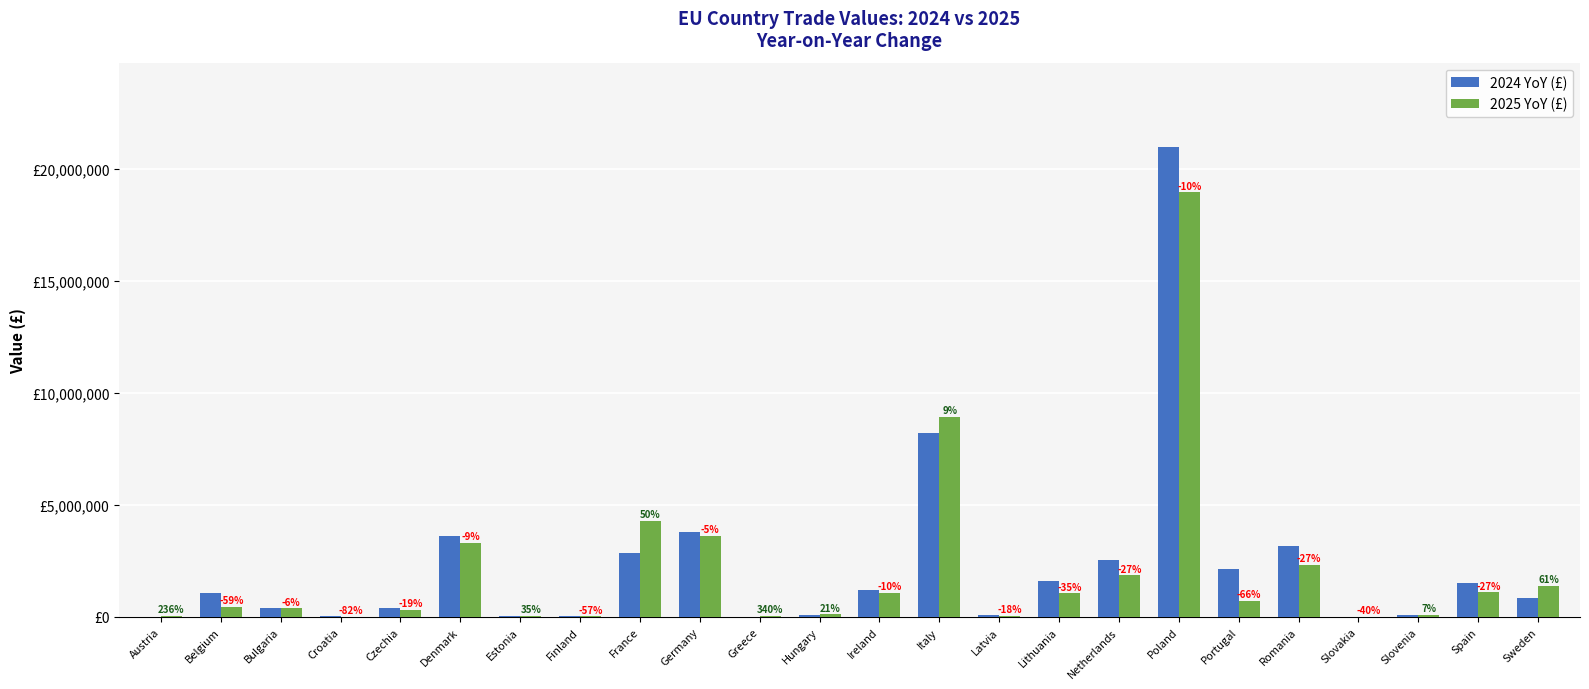

What are all the series names shown in the legend?

2024 YoY (£), 2025 YoY (£)